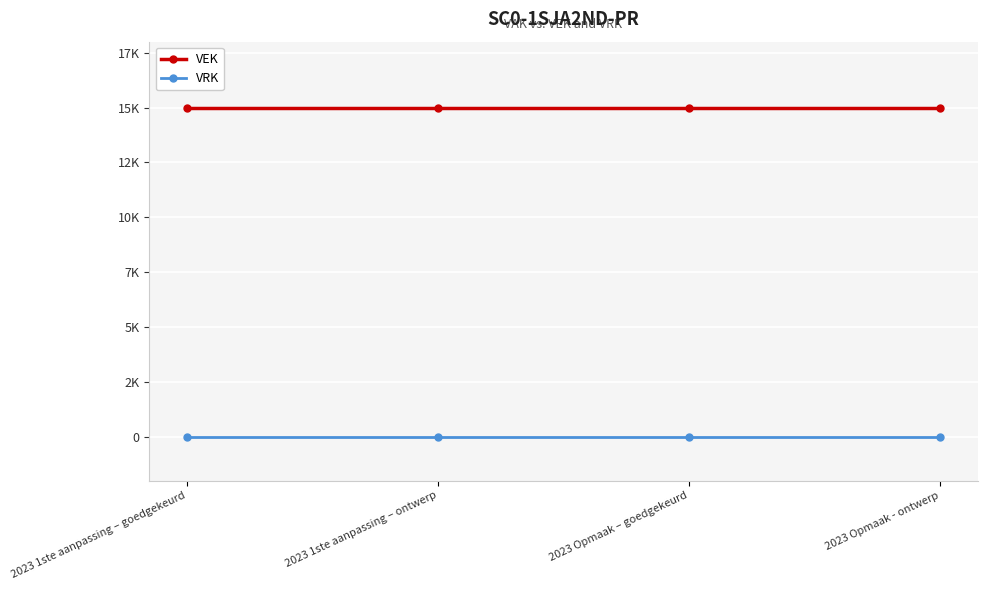

Read the VEK value at 2023 1ste aanpassing – ontwerp.

15000